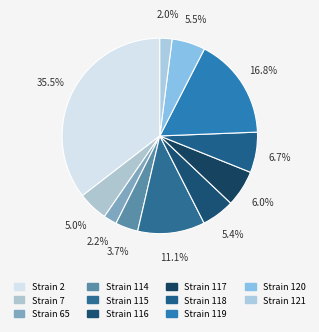

How many segments does this pie chart have?

11